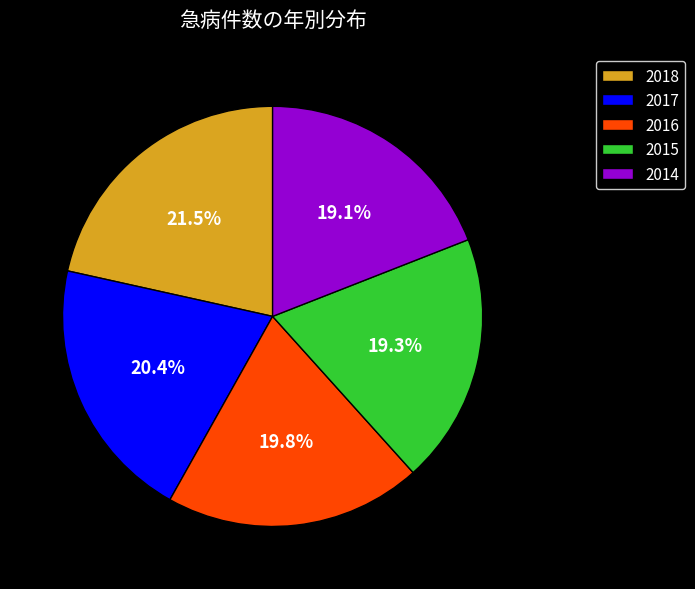

The 2017 slice represents 20% of the pie. True or false?

True